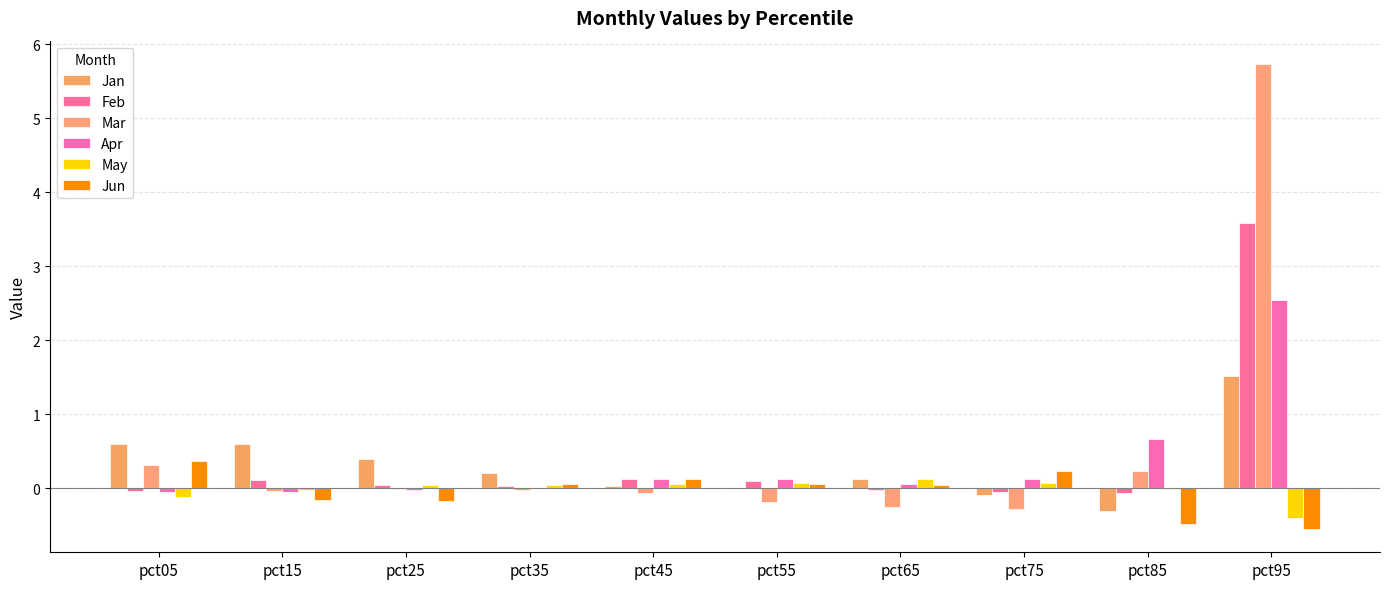

What are all the series names shown in the legend?

Jan, Feb, Mar, Apr, May, Jun